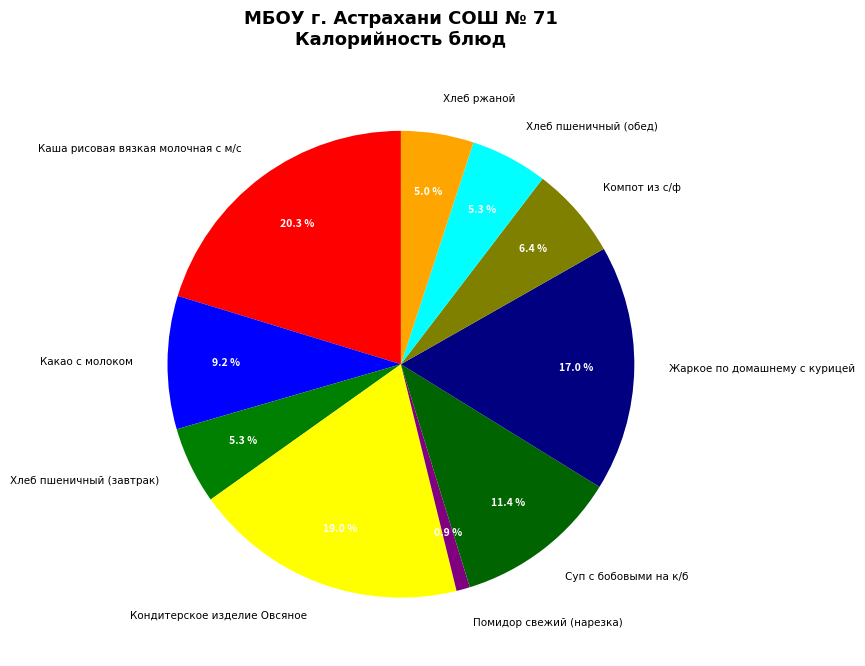

Does any single category account for the majority?

No